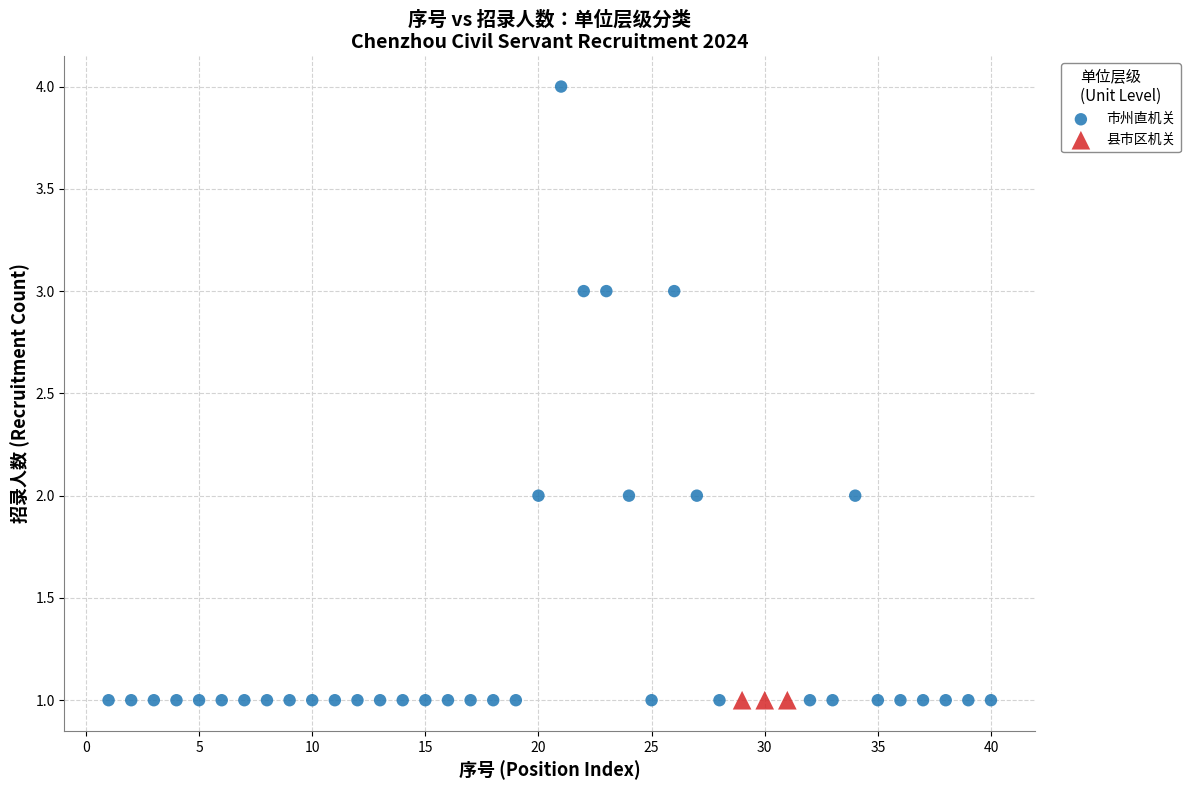

Which series contains the highest Y value?

市州直机关